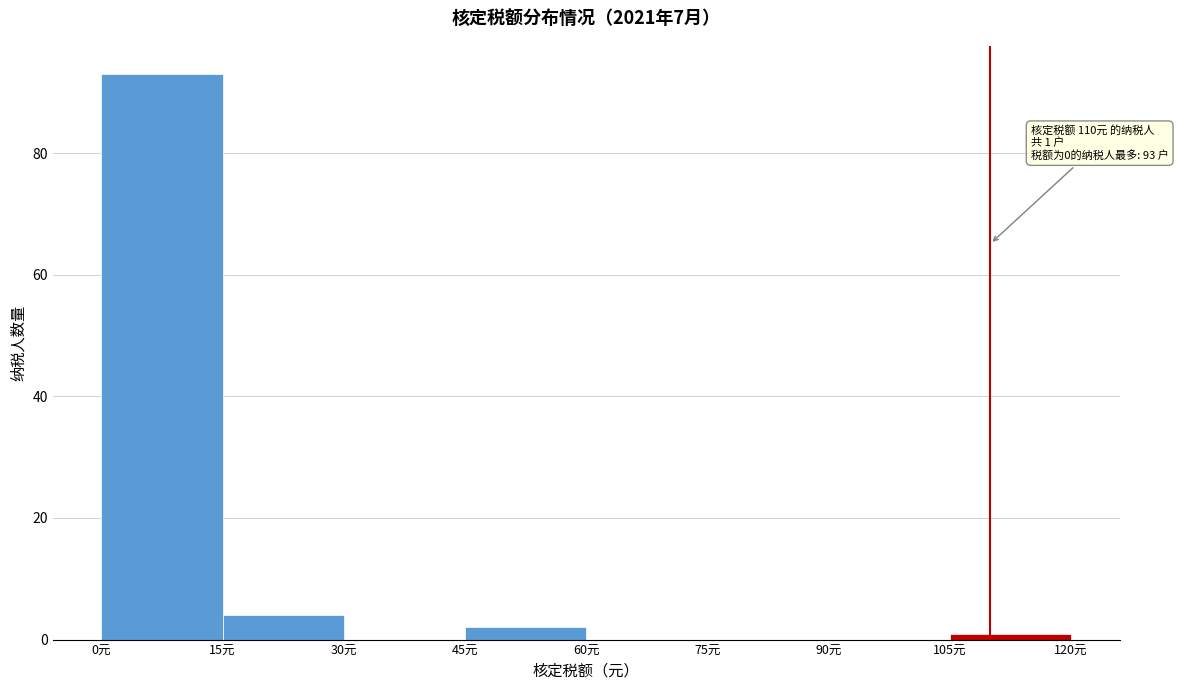

Over which range of the x-axis is the bar tallest?

0 to 15